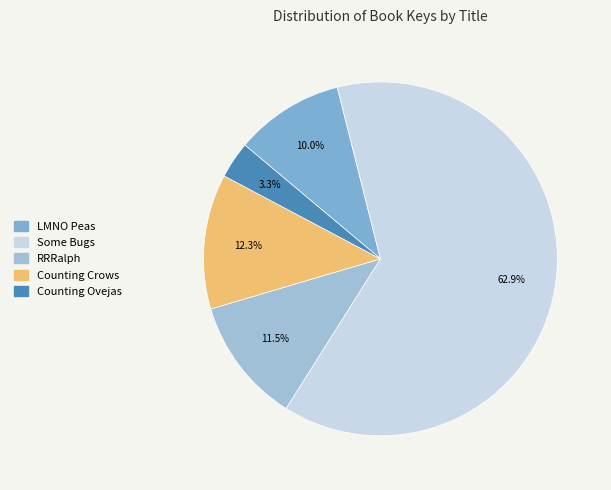

Does any single category account for the majority?

Yes